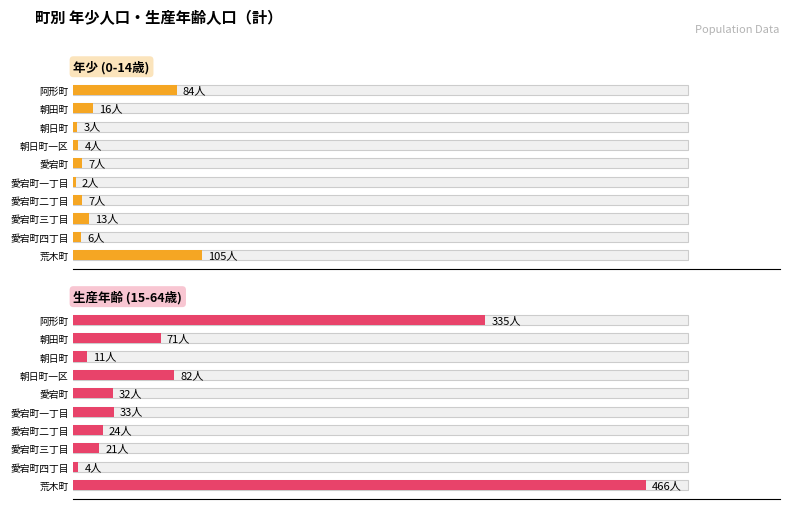

What is the approximate value of 生産年齢 (15-64歳) at 荒木町?

466